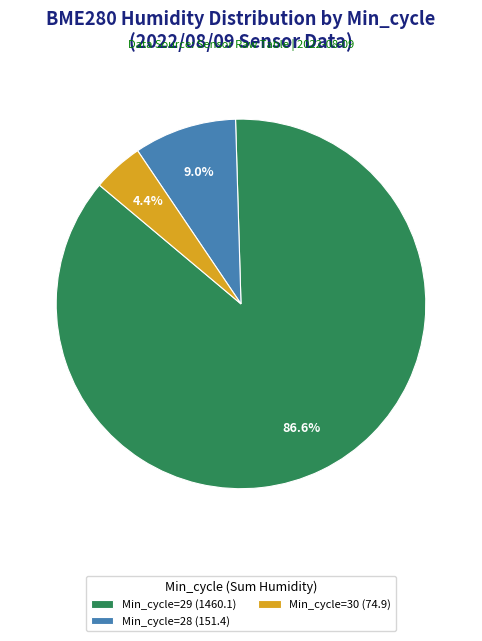

Between Min_cycle=28 (151.4) and Min_cycle=30 (74.9), which is larger?

Min_cycle=28 (151.4)